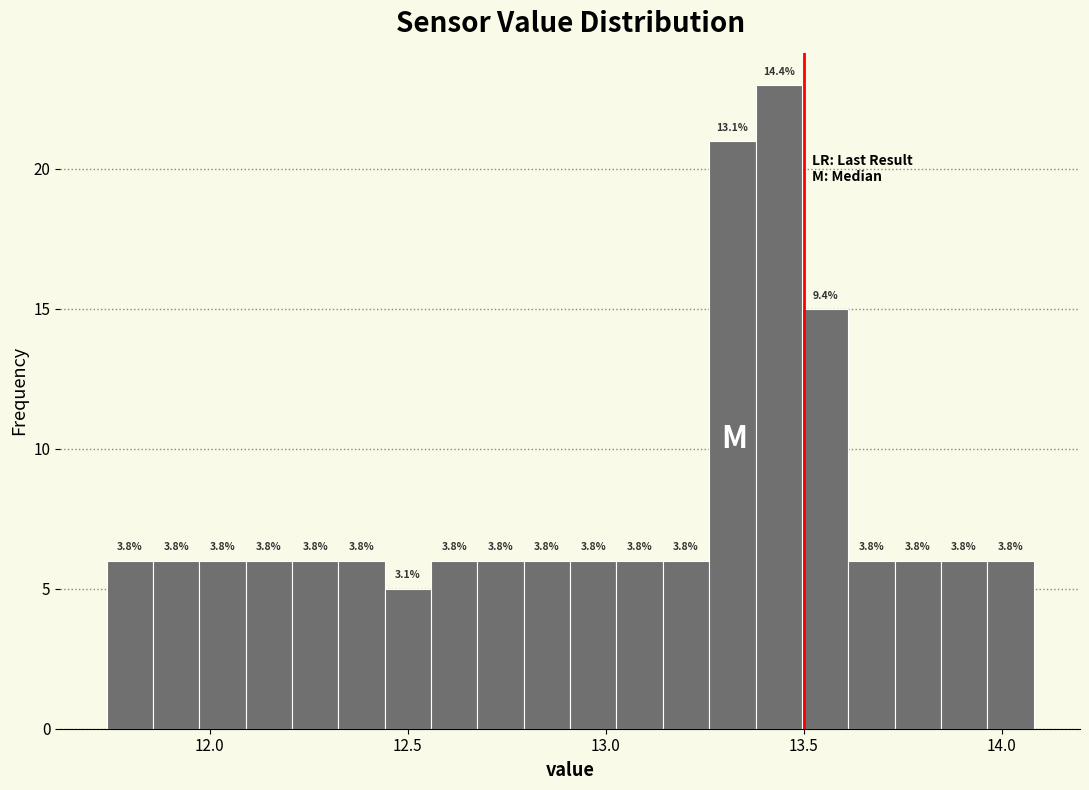

Around what value on the x-axis is the tallest bar? Give the approximate position of its centre, as read against the axis.

13.45